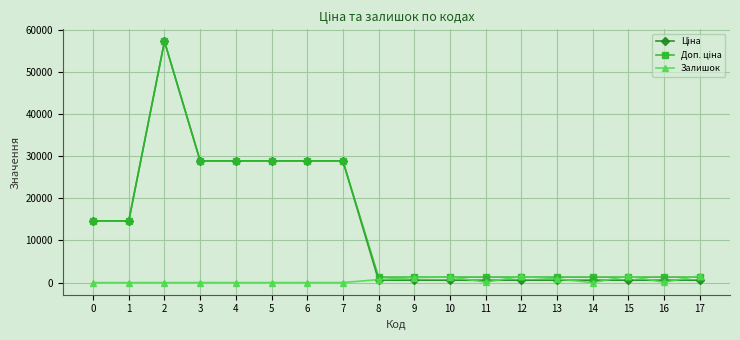

Which has a higher value, 0 or 6?

6